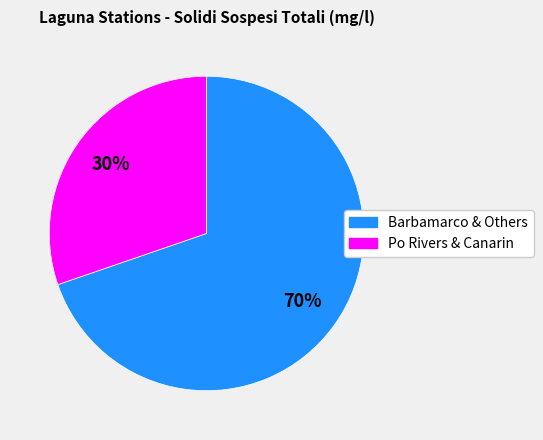

To the nearest percent, what is the average slice percentage?

50%